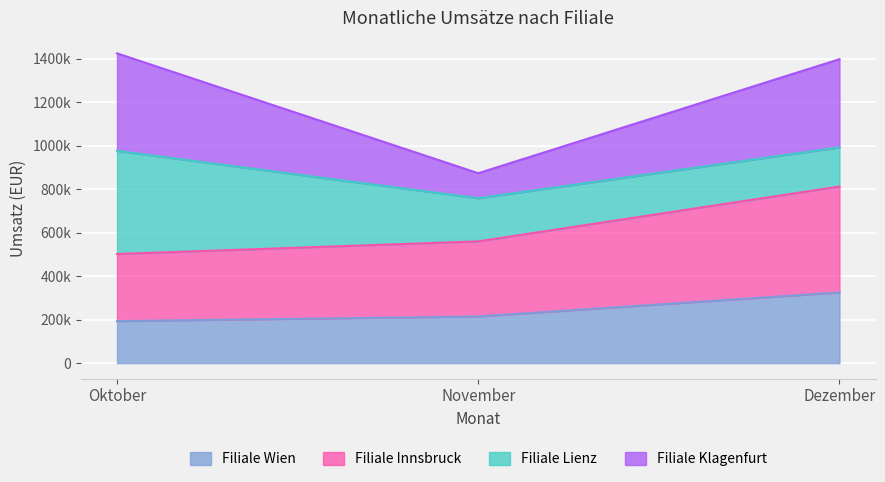

What is the sum of the Filiale Wien values at Dezember and Oktober?

518258